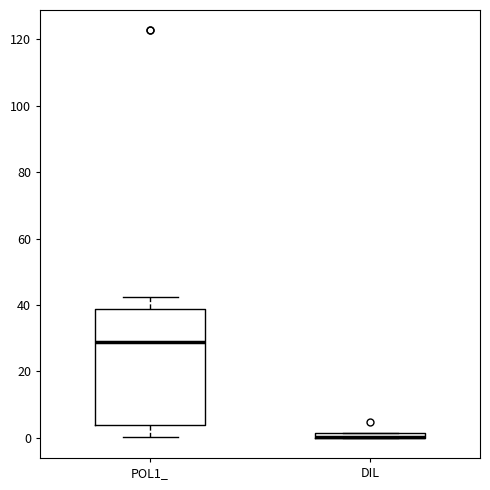

Where is the upper edge of the box for DIL on the y-axis? The values are not printed on the chart, so give them approximately, as read against the axis.

2